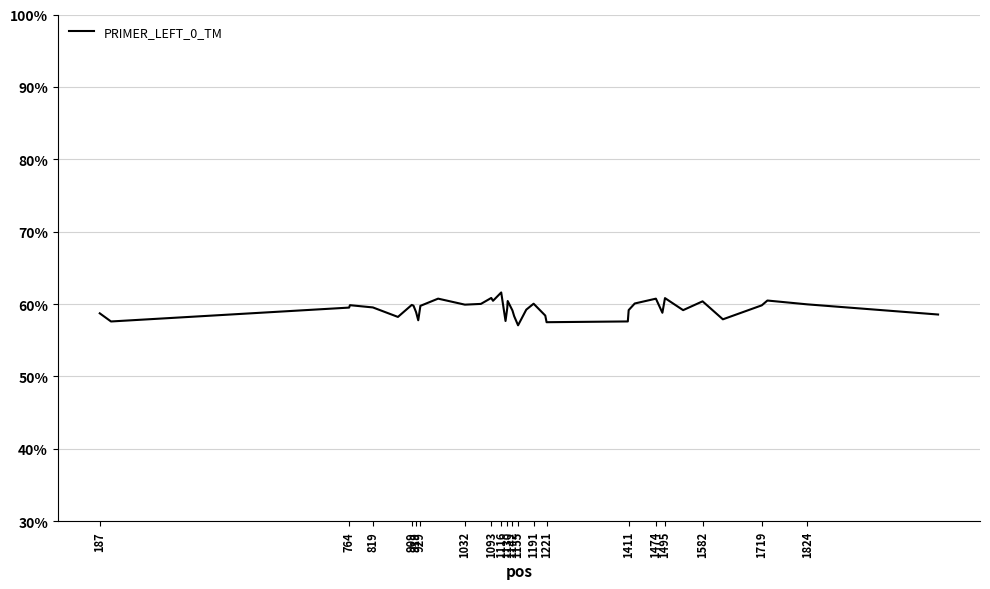

What is the difference between the maximum and minimum values?

4.5